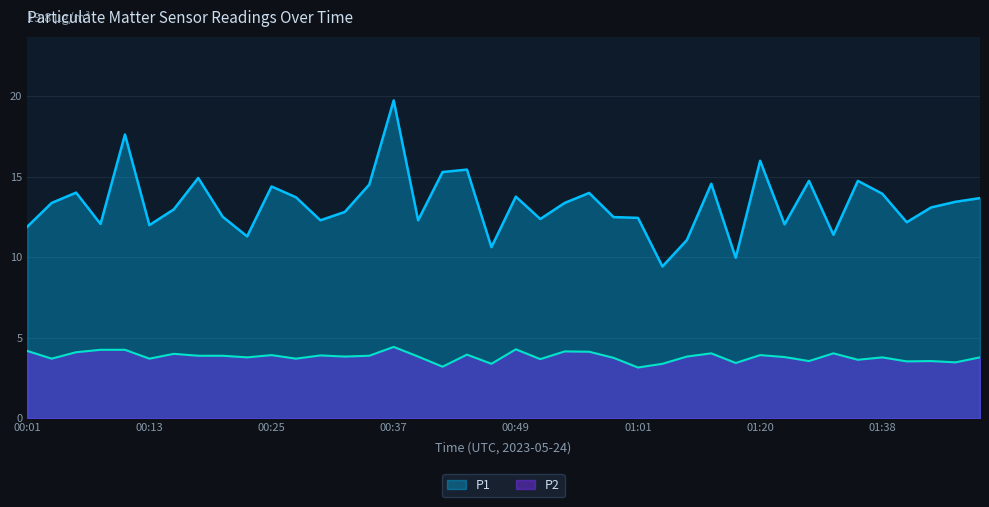

At which label does P2 reach its minimum?

01:01